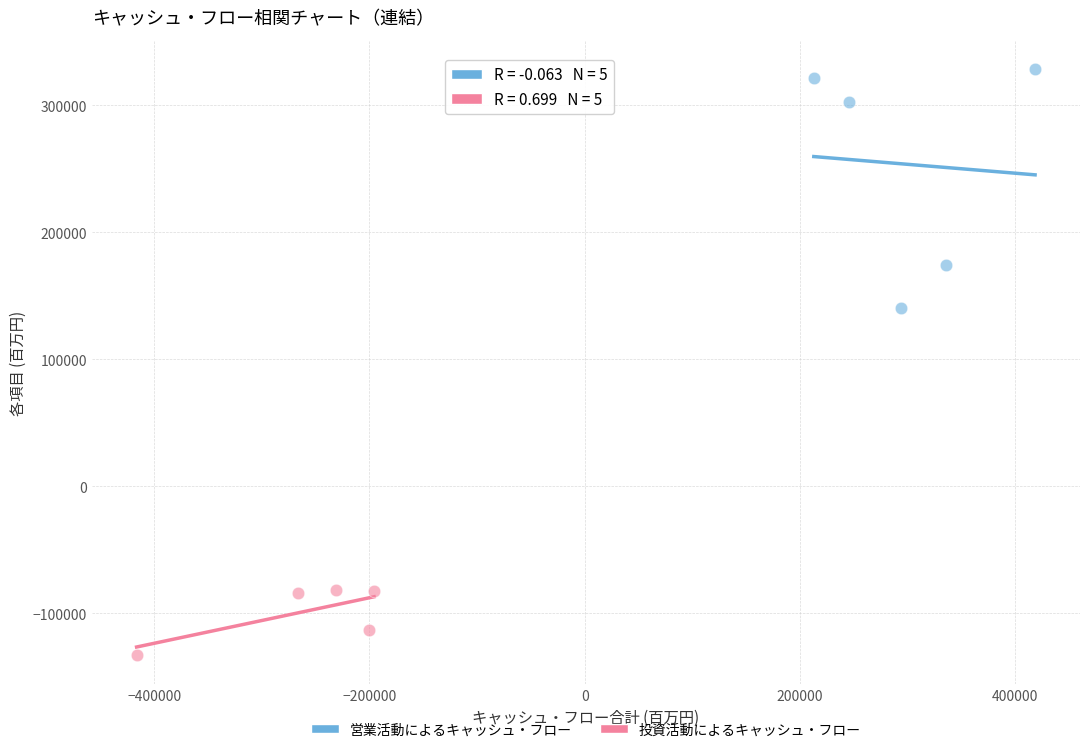

What are all the series names shown in the legend?

営業活動によるキャッシュ・フロー, 投資活動によるキャッシュ・フロー